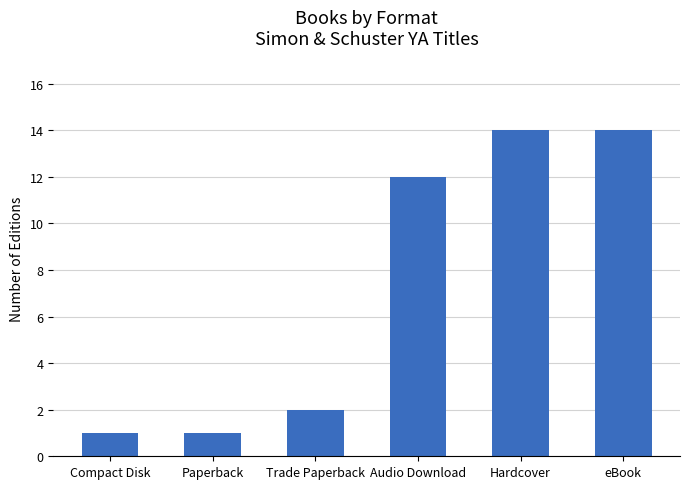

Does the chart contain any negative values?

No